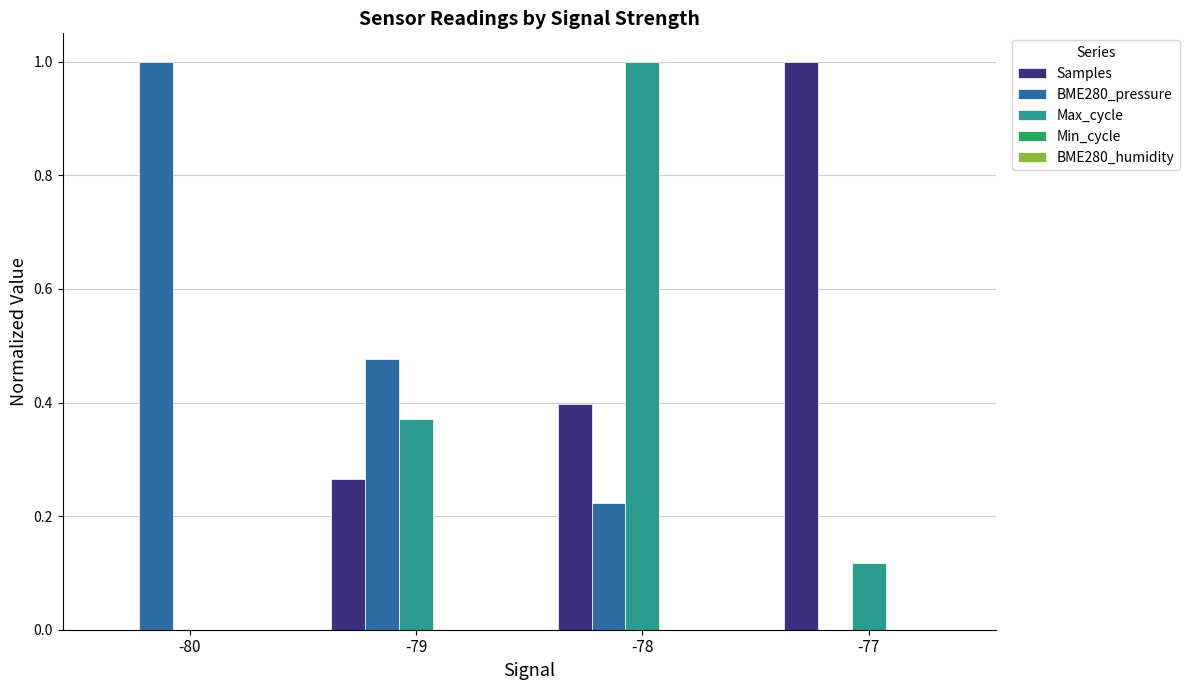

What is the sum of all BME280_pressure values?

1.7